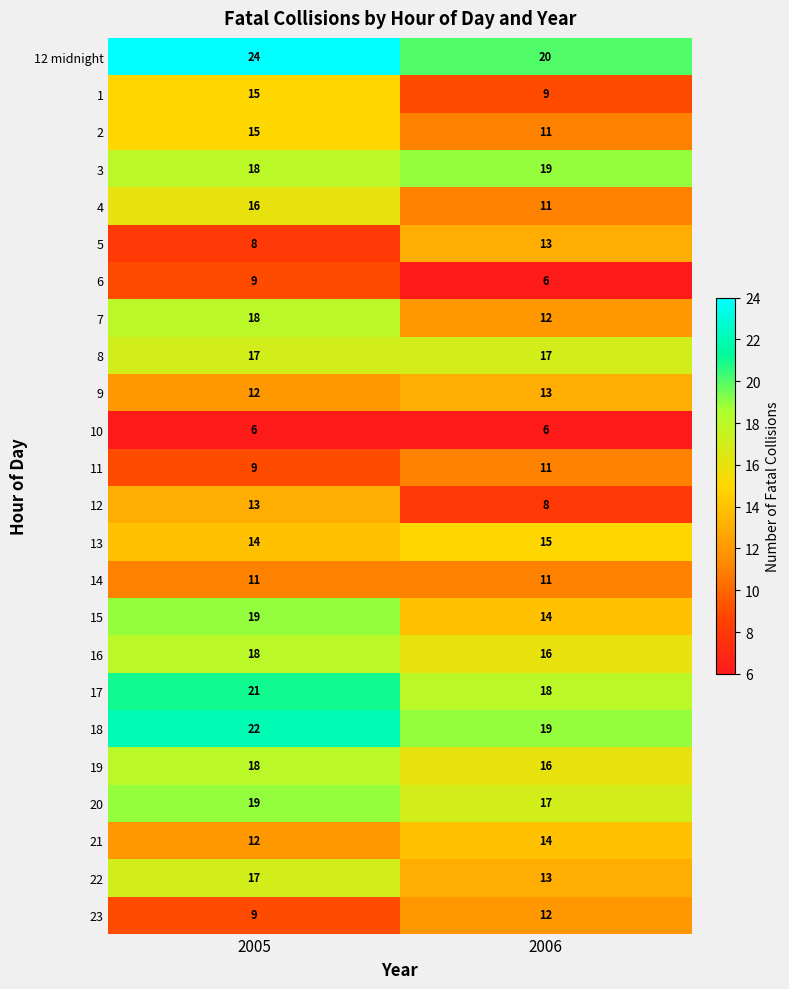

The value of 10 at 2005 is 6. True or false?

True